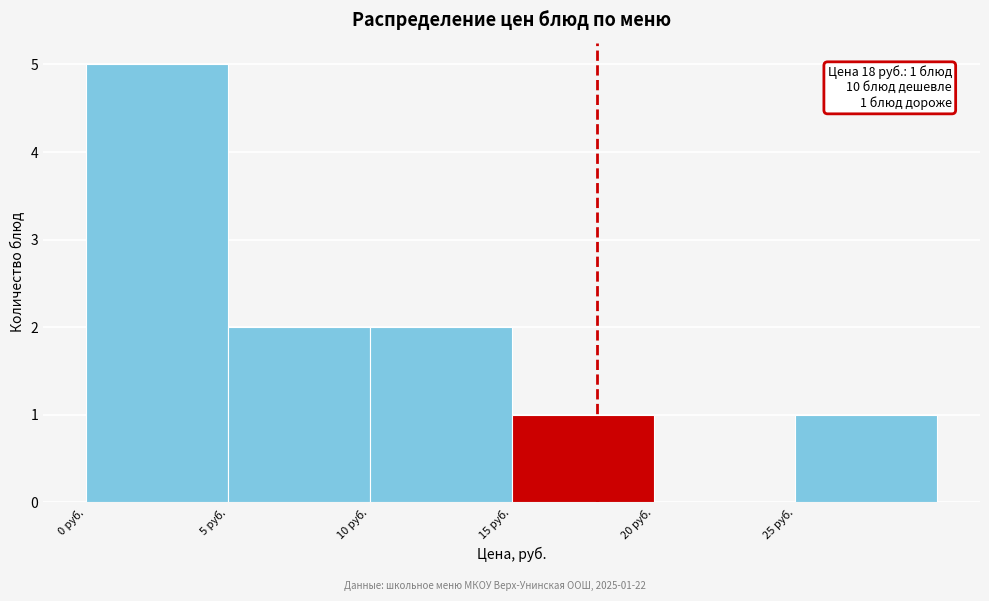

Over which range of the x-axis is the bar tallest?

0 to 5